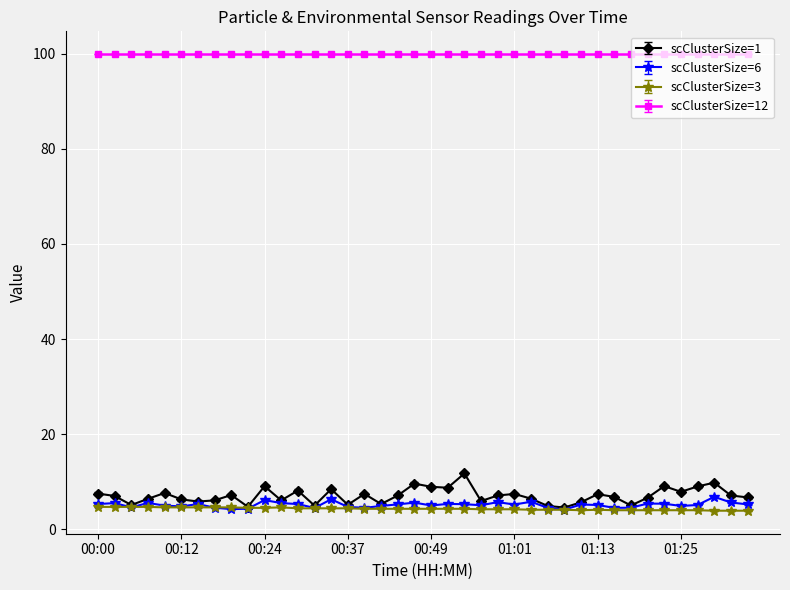

What is the lowest value of the scClusterSize=3 series?

3.9